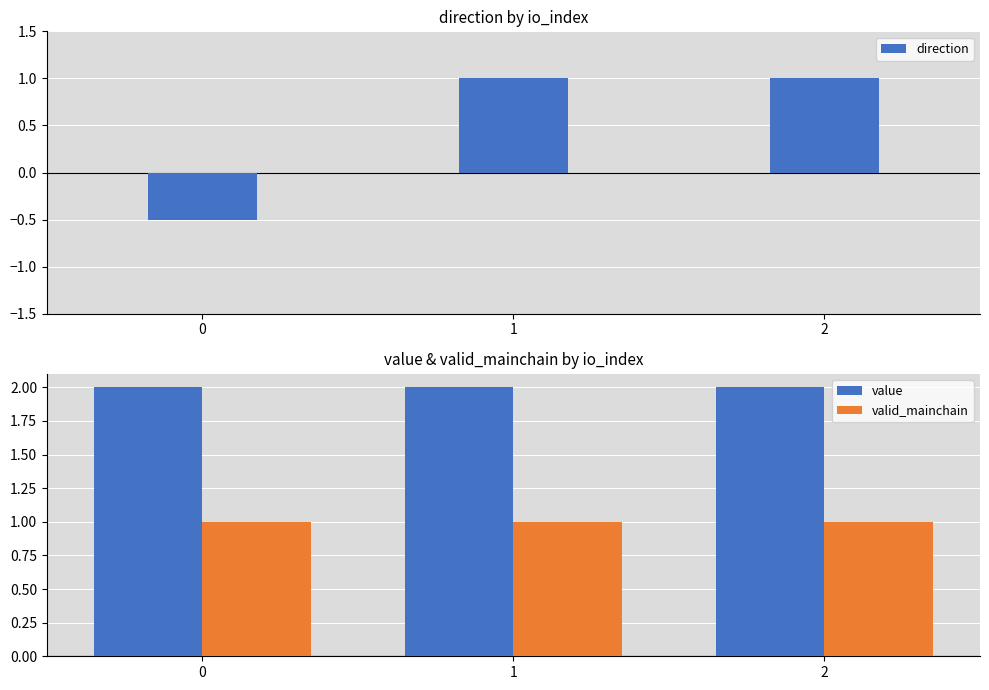

Rank the series at 0 from lowest to highest value.

direction, valid_mainchain, value